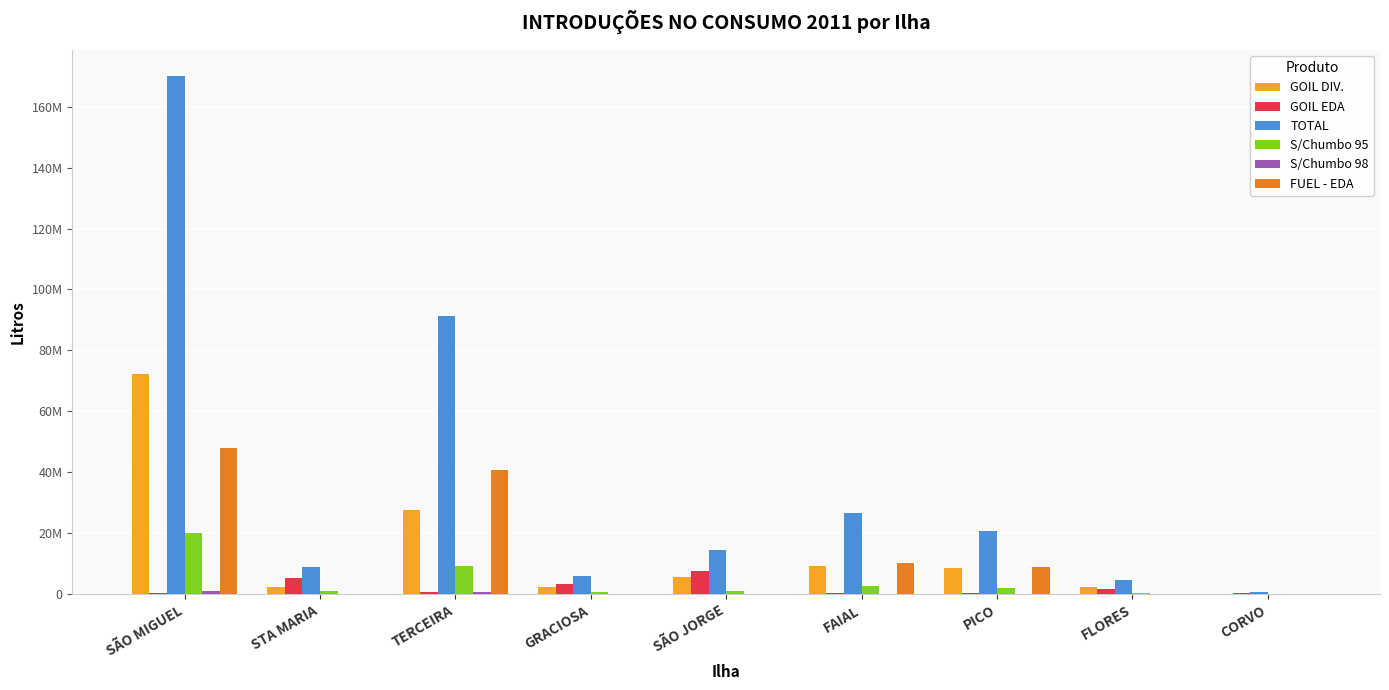

What position from the left is PICO?

7